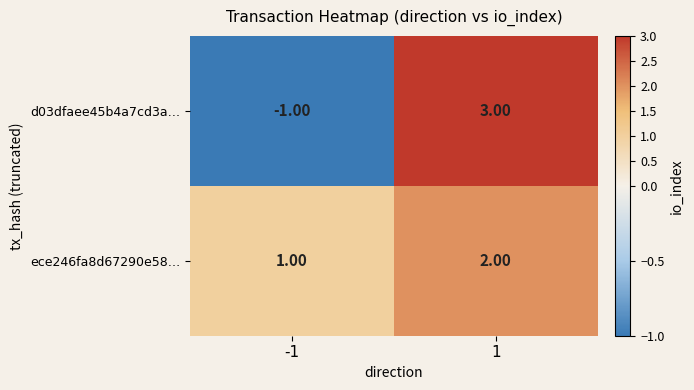

Rank the series by their average value, from highest to lowest.

ece246fa8d67290e58…, d03dfaee45b4a7cd3a…